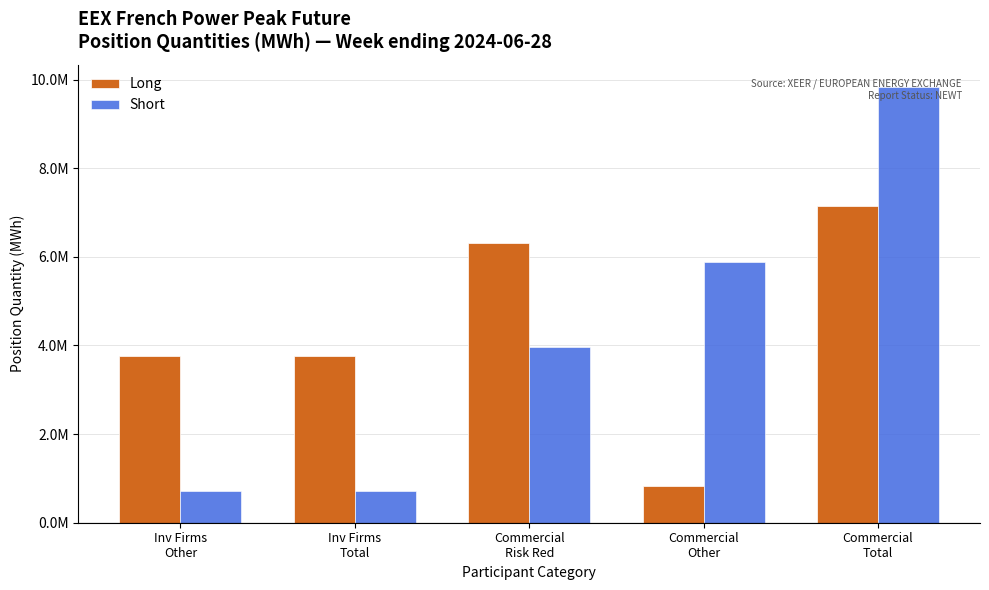

What is the label of the 2nd bar from the right?

Commercial
Other